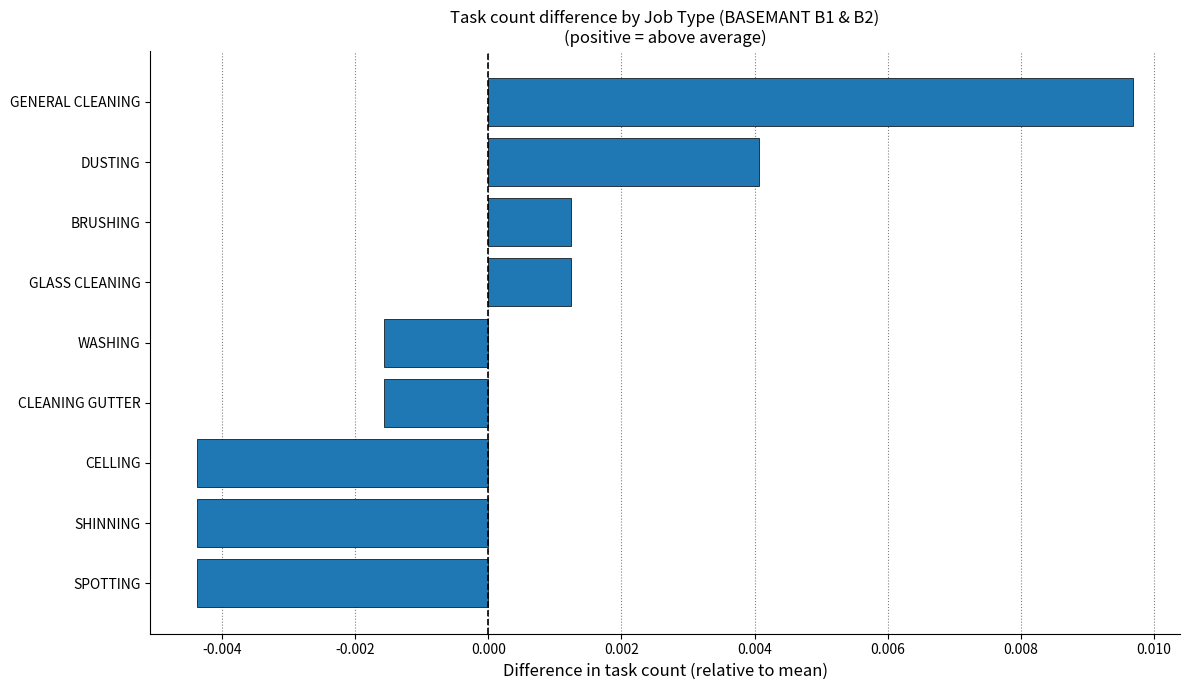

Does the chart contain any negative values?

Yes